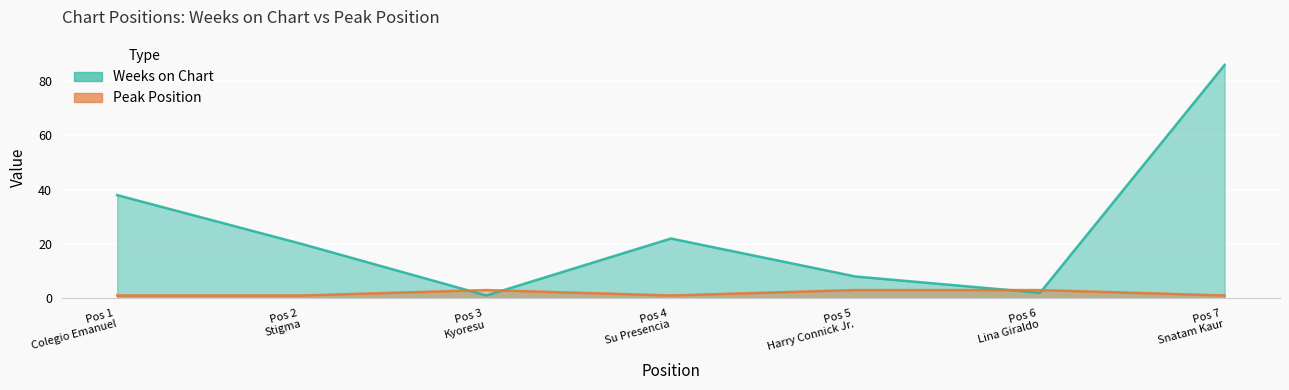

List the series in order of their peak value, highest first.

Weeks on Chart, Peak Position